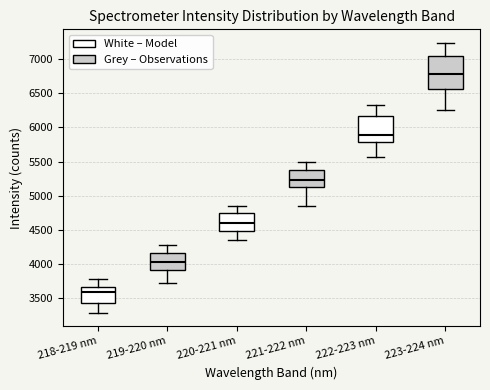

Reading left to right, read every box against the y-axis: the position of its median line, the range the box covers, and the ends of its whiskers. The values are not printed on the chart, so give them approximately, as read against the axis.

218-219 nm: median 3600, box 3450 to 3650, whiskers 3300 to 3800
219-220 nm: median 4050, box 3900 to 4150, whiskers 3700 to 4300
220-221 nm: median 4600, box 4500 to 4750, whiskers 4350 to 4850
221-222 nm: median 5250, box 5150 to 5400, whiskers 4850 to 5500
222-223 nm: median 5900, box 5800 to 6150, whiskers 5550 to 6300
223-224 nm: median 6800, box 6550 to 7050, whiskers 6250 to 7250